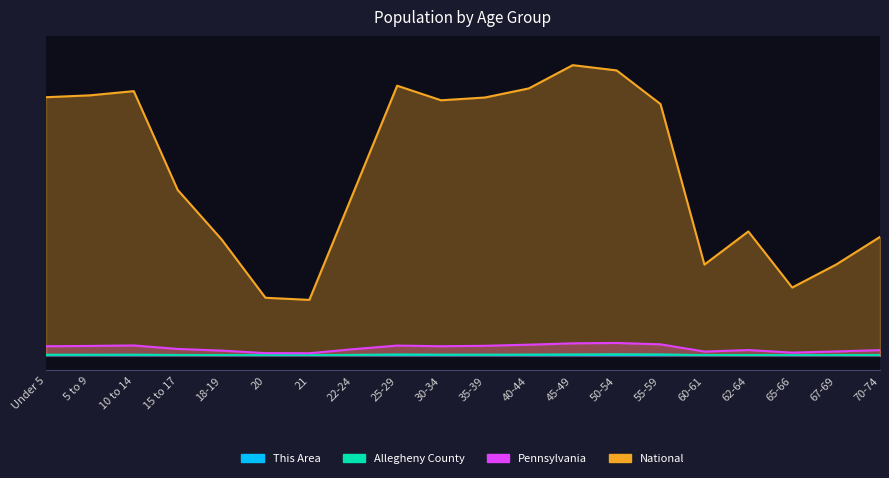

What is the label of the 13th point from the right?

22-24